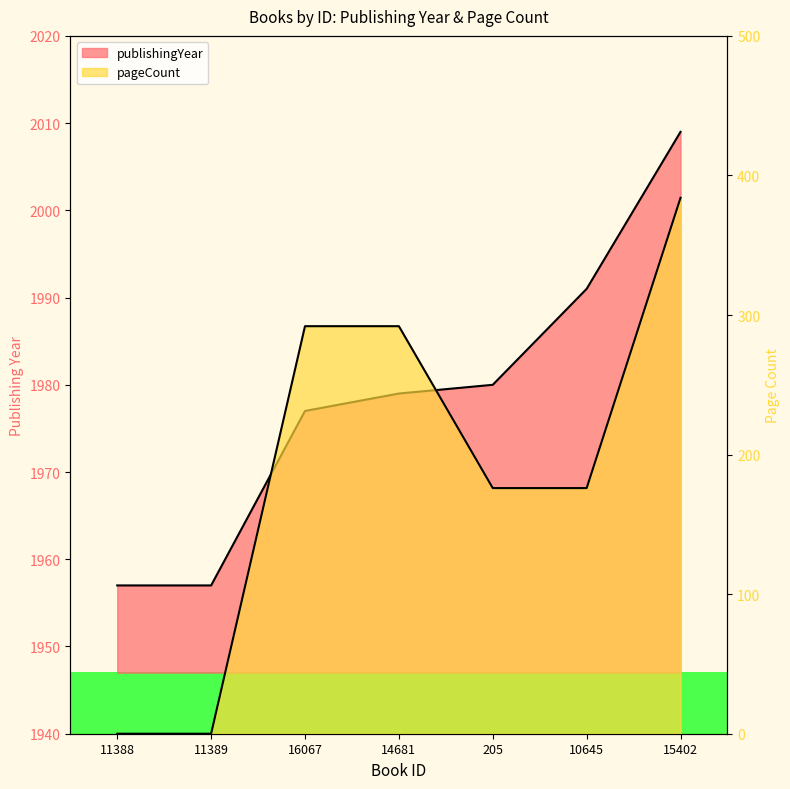

Which series has the largest total across all categories?

publishingYear